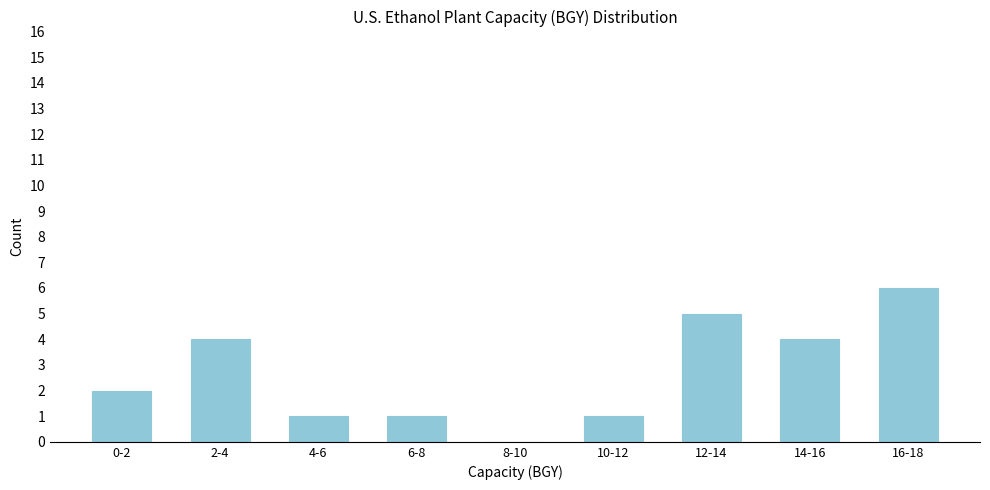

Reading right to left, what are all the values shown in this chart?

16-18=6	14-16=4	12-14=5	10-12=1	8-10=0	6-8=1	4-6=1	2-4=4	0-2=2